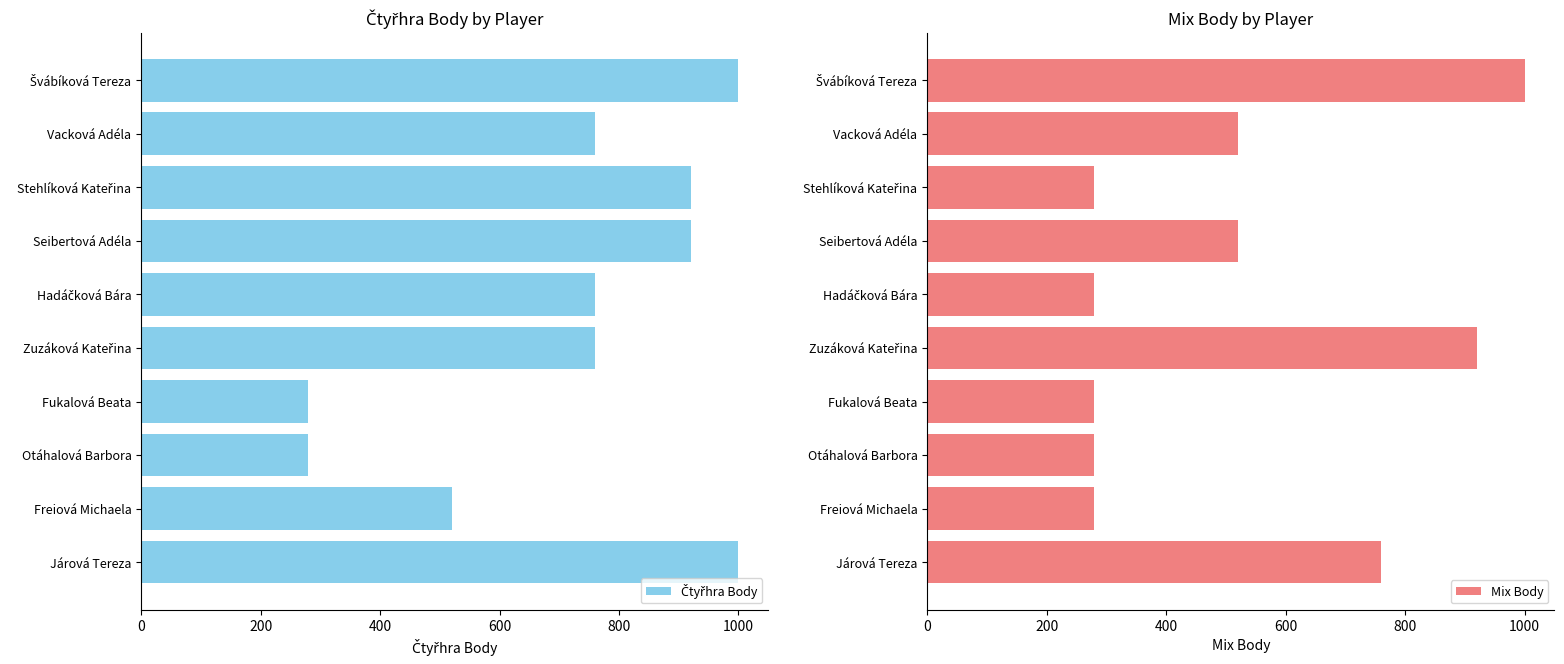

How many values in the Čtyřhra Body series exceed 760?

4